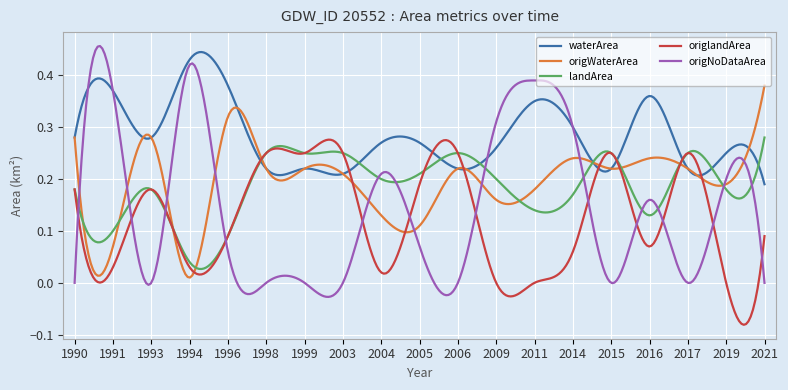

Count the number of data series in this chart.

5